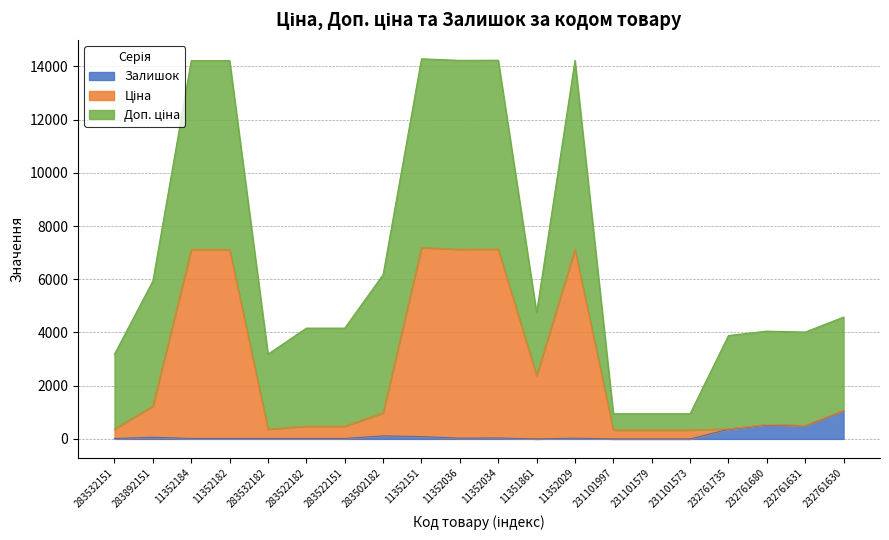

What is the sum of the Залишок values at 11352034 and 283502182?

149.0